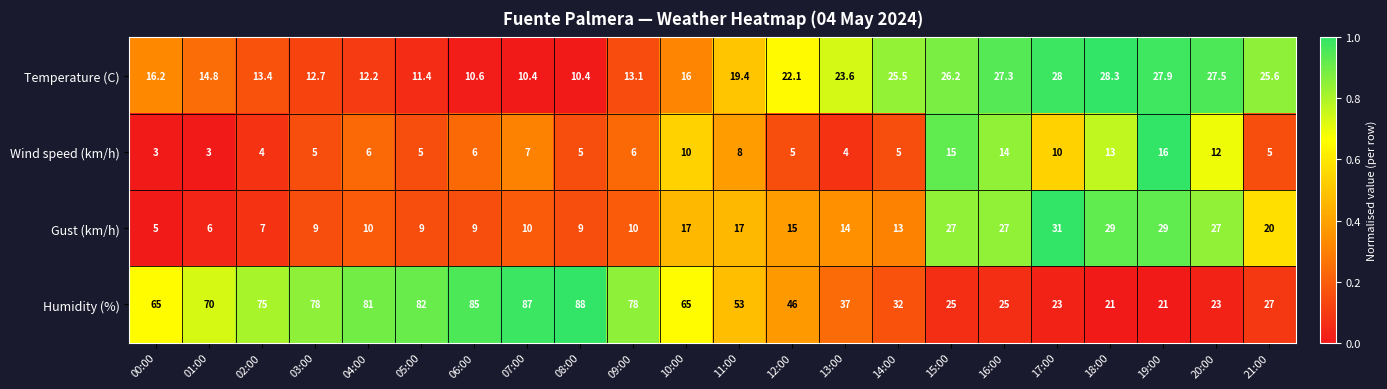

What is the minimum value shown in the chart?

3.0